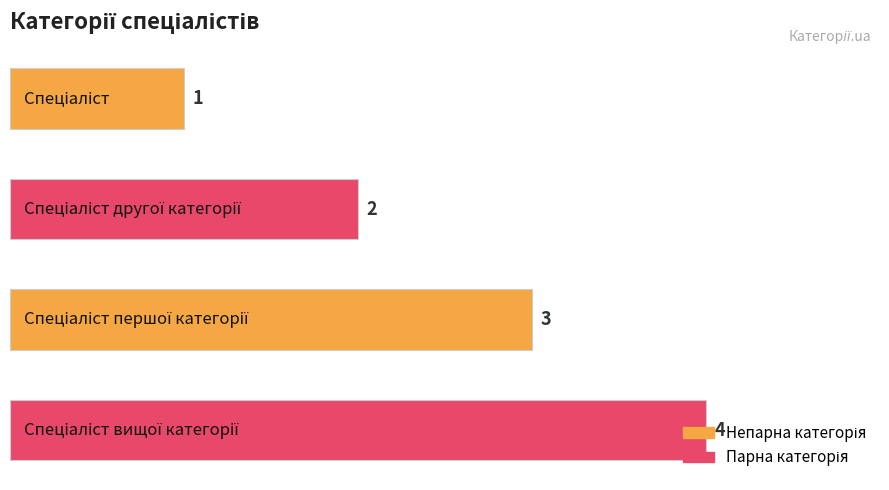

What is the sum of all values?

10